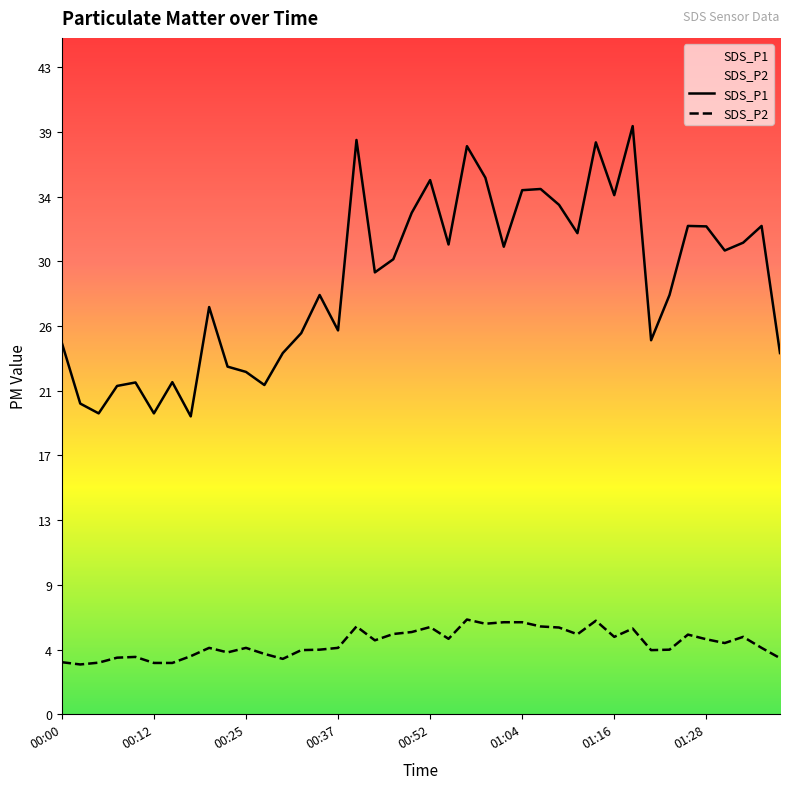

True or false: SDS_P1 and SDS_P2 intersect in this chart.

False